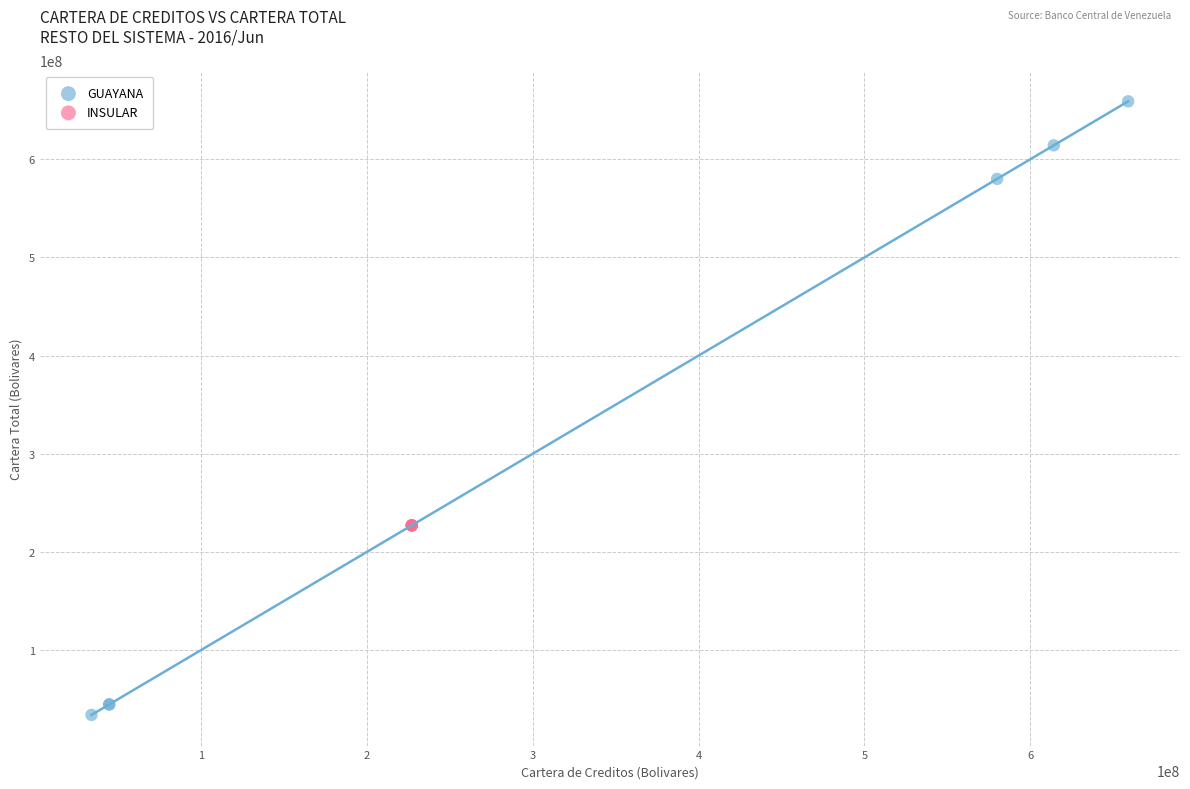

Which series contains the highest Y value?

GUAYANA